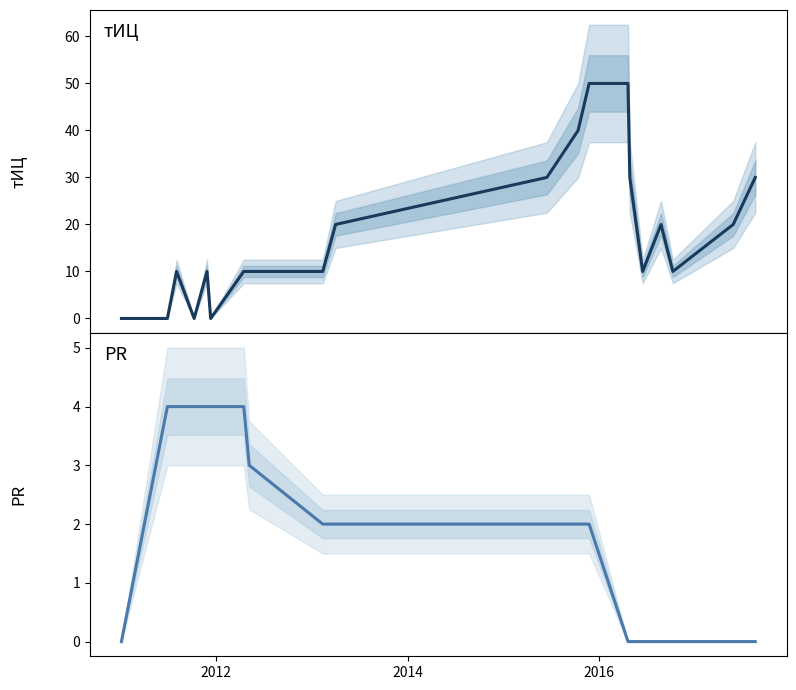

Where do тИЦ and PR first cross each other?

2012 and 2014